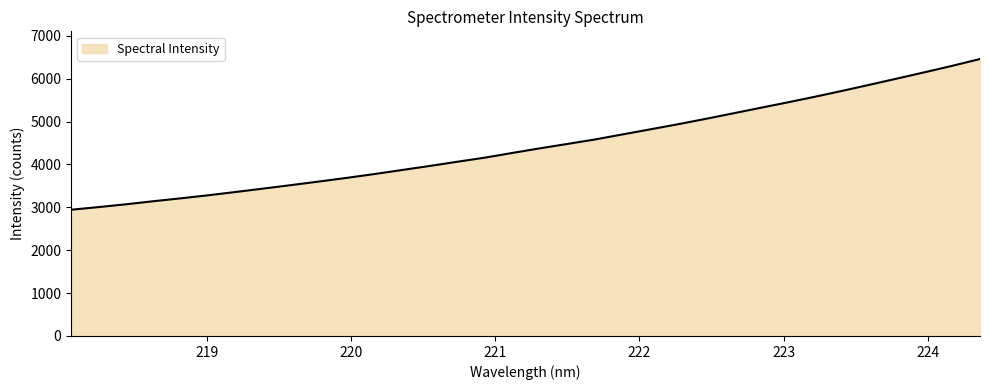

What is the smallest value displayed?

2943.8